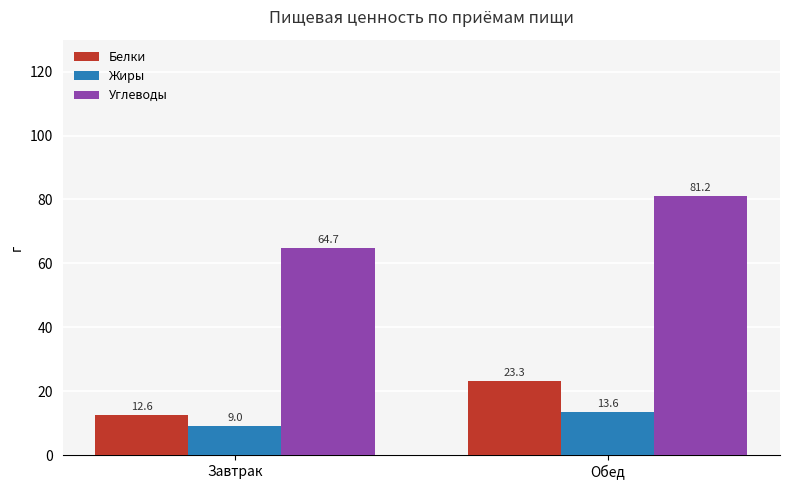

What is the total value across all series at Обед?

118.1